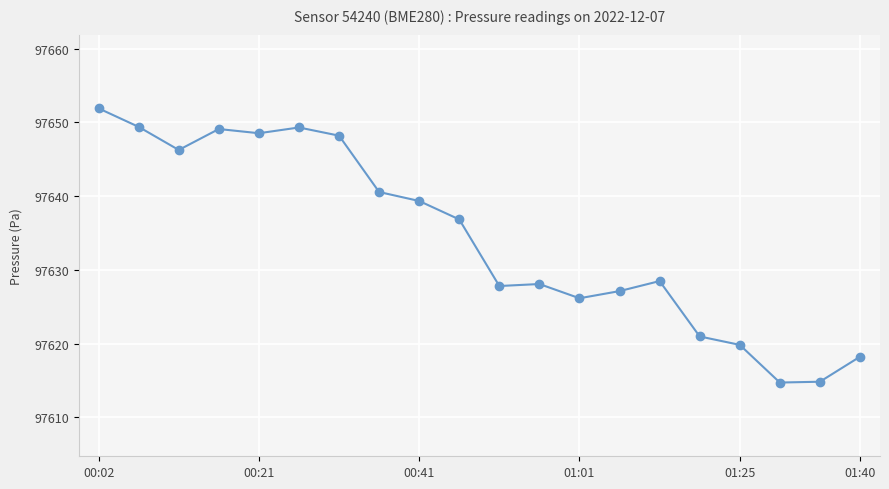

What is the difference between the maximum and minimum values?

37.2